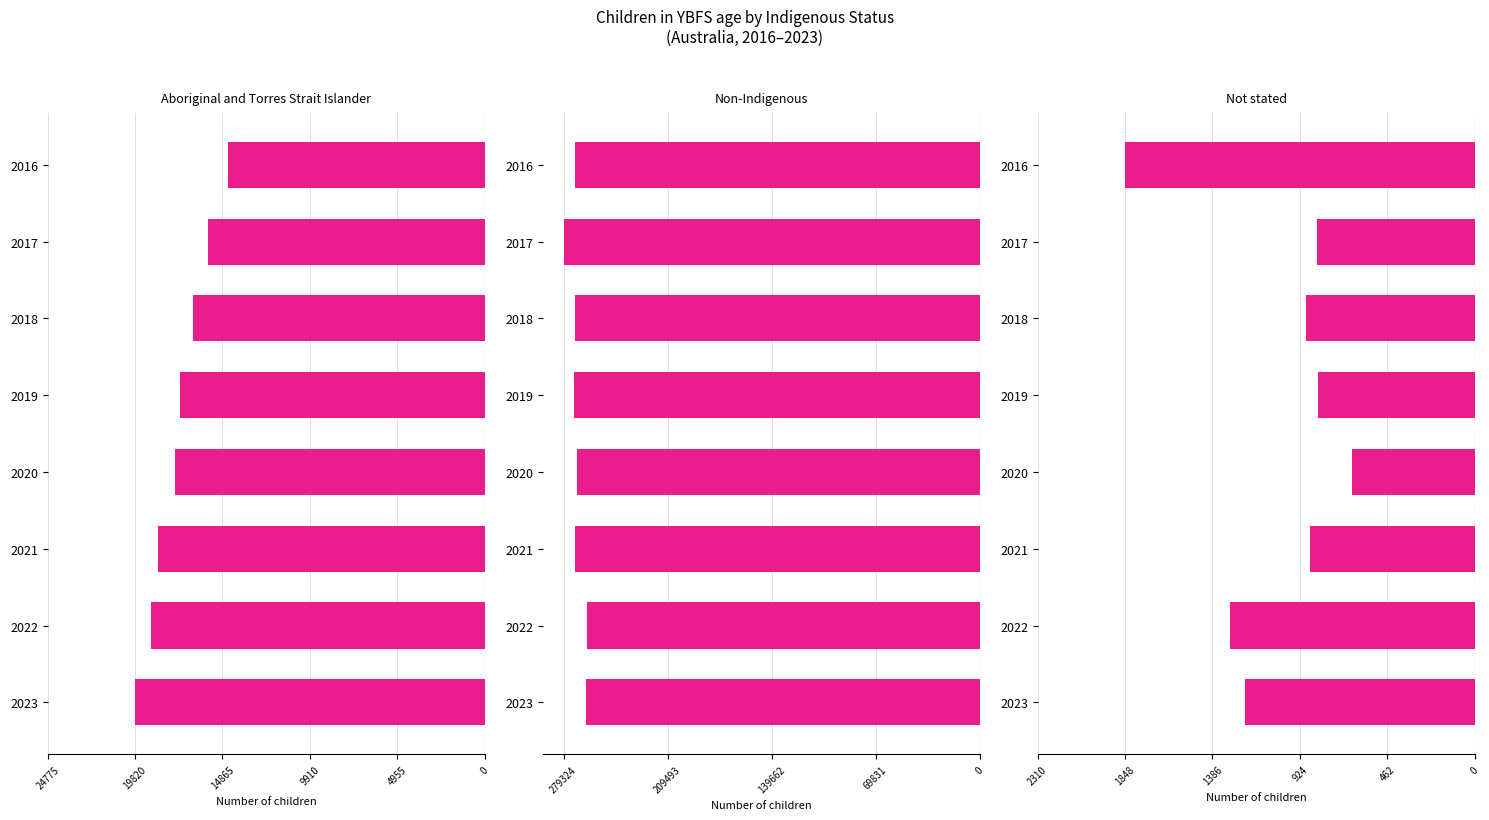

Between 2023 and 2020, which series saw the biggest shift?

Non-Indigenous